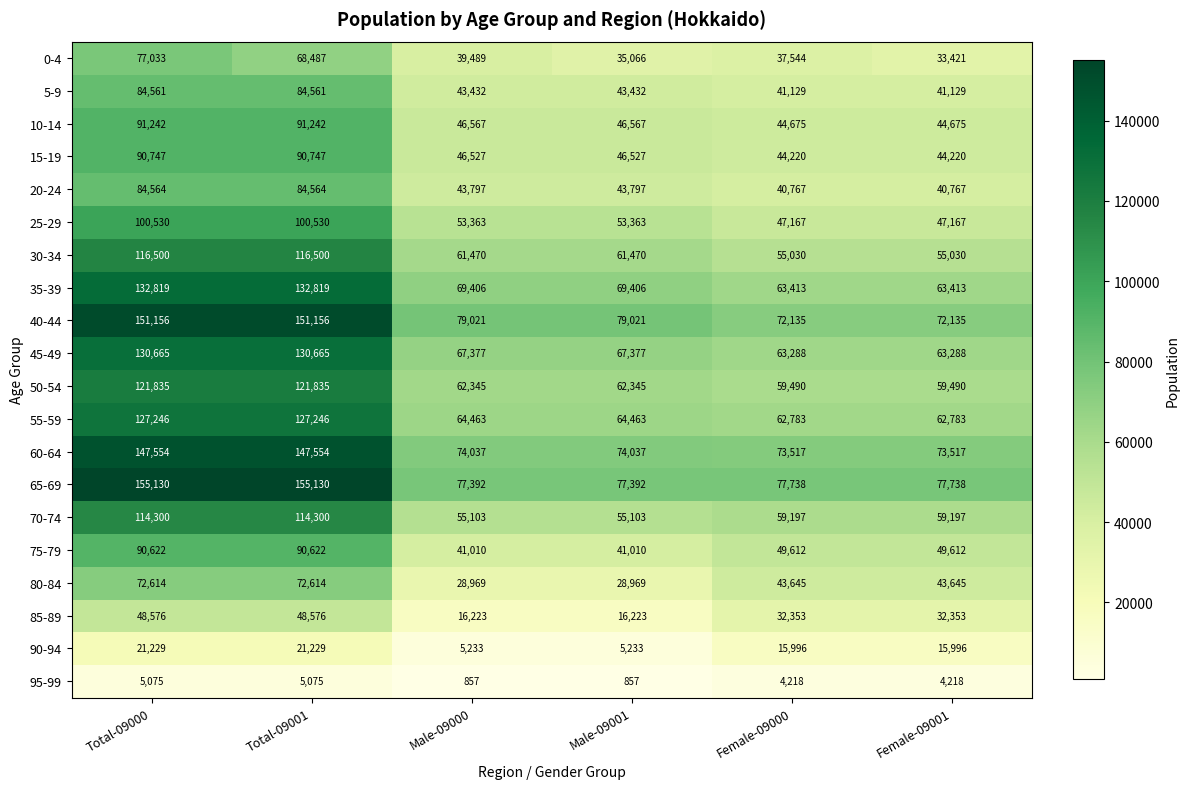

How many data points in 35-39 are less than 69406?

2